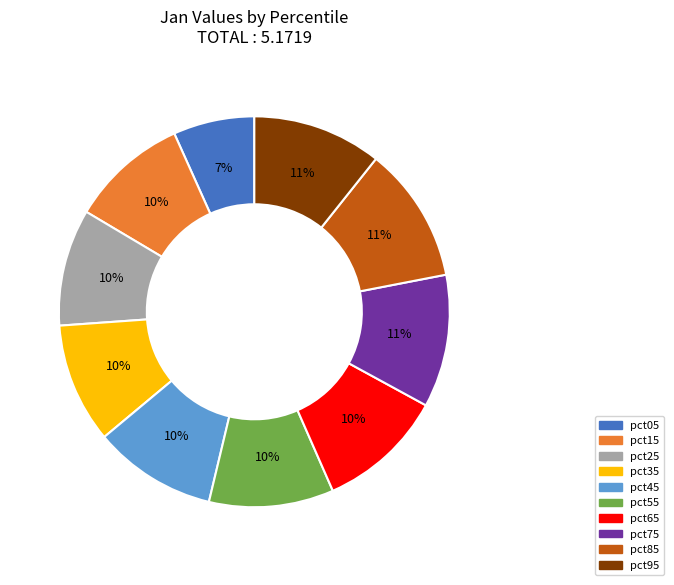

What is the smallest slice in the pie chart?

pct05